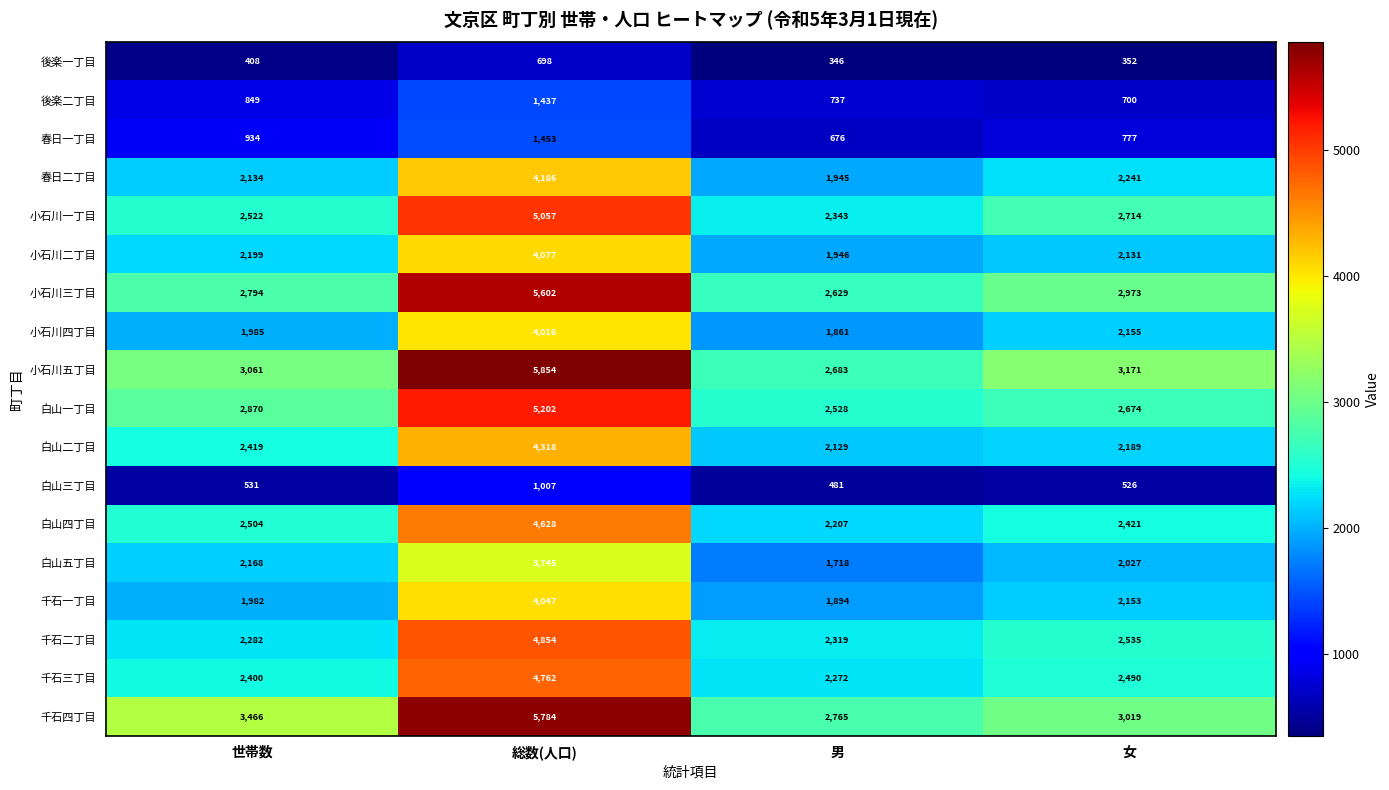

Count the number of categories in the chart.

4